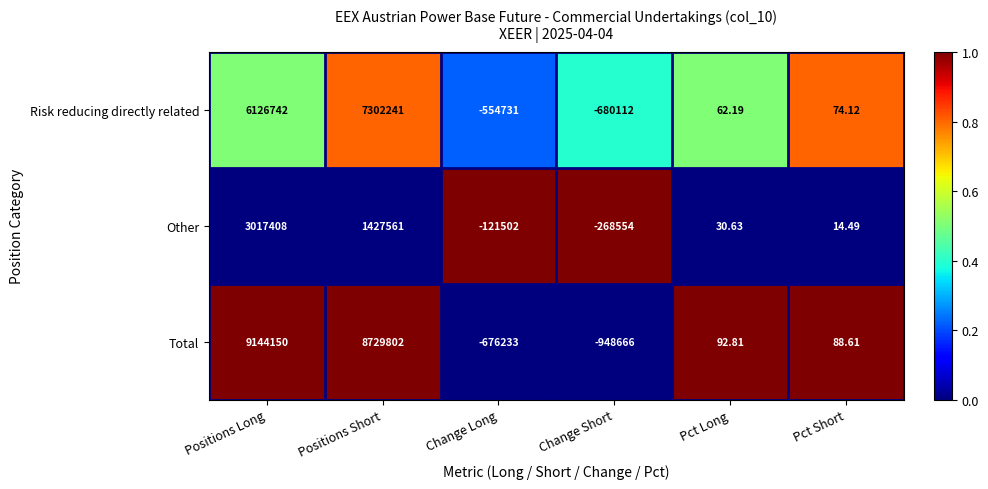

List the series in order of their peak value, lowest first.

Other, Risk reducing directly related, Total